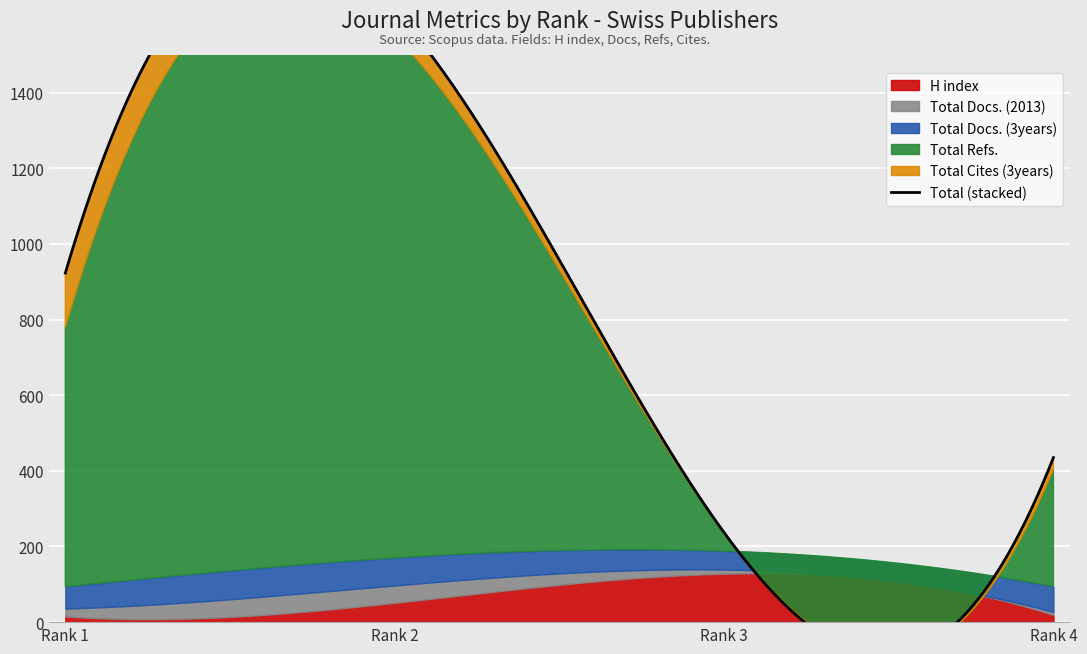

What is the sum of all Total Refs. values?

2424